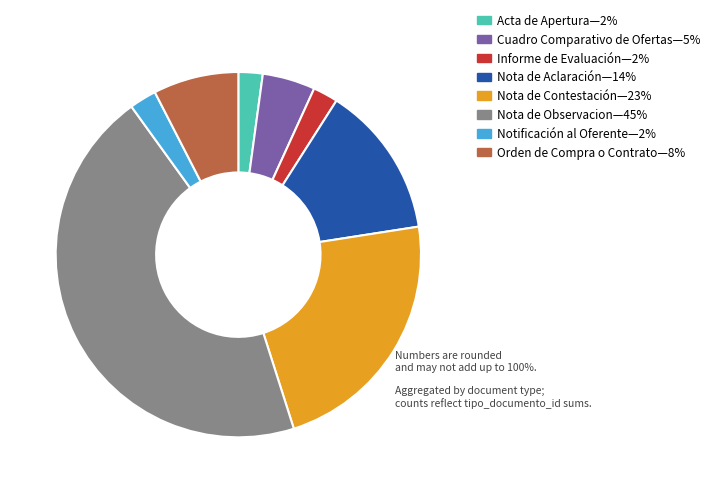

Does Cuadro Comparativo de Ofertas—5% represent more than half of the total?

No